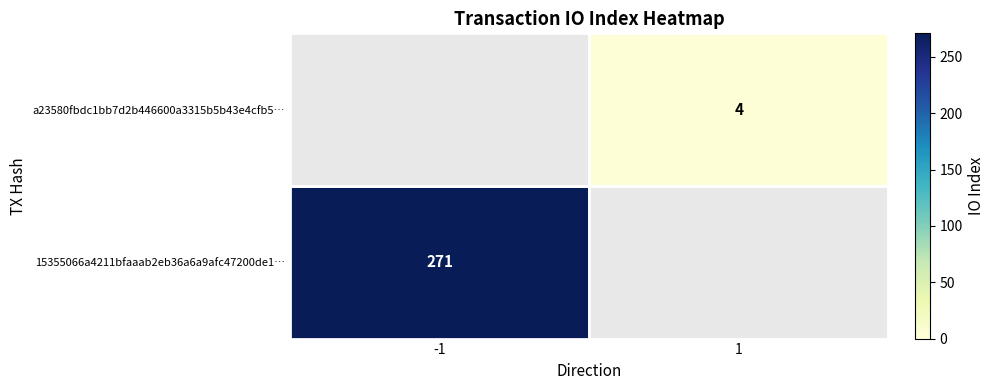

The value of a23580fbdc1bb7d2b446600a3315b5b43e4cfb5… at 1 is 2. True or false?

False